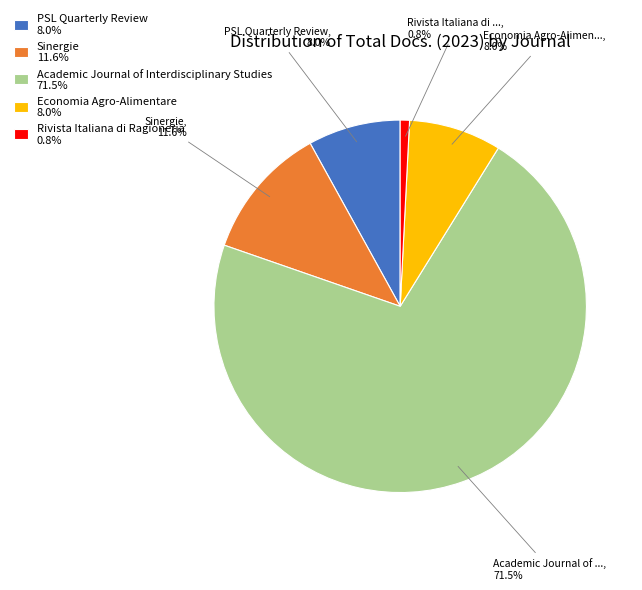

Does any single category account for the majority?

Yes